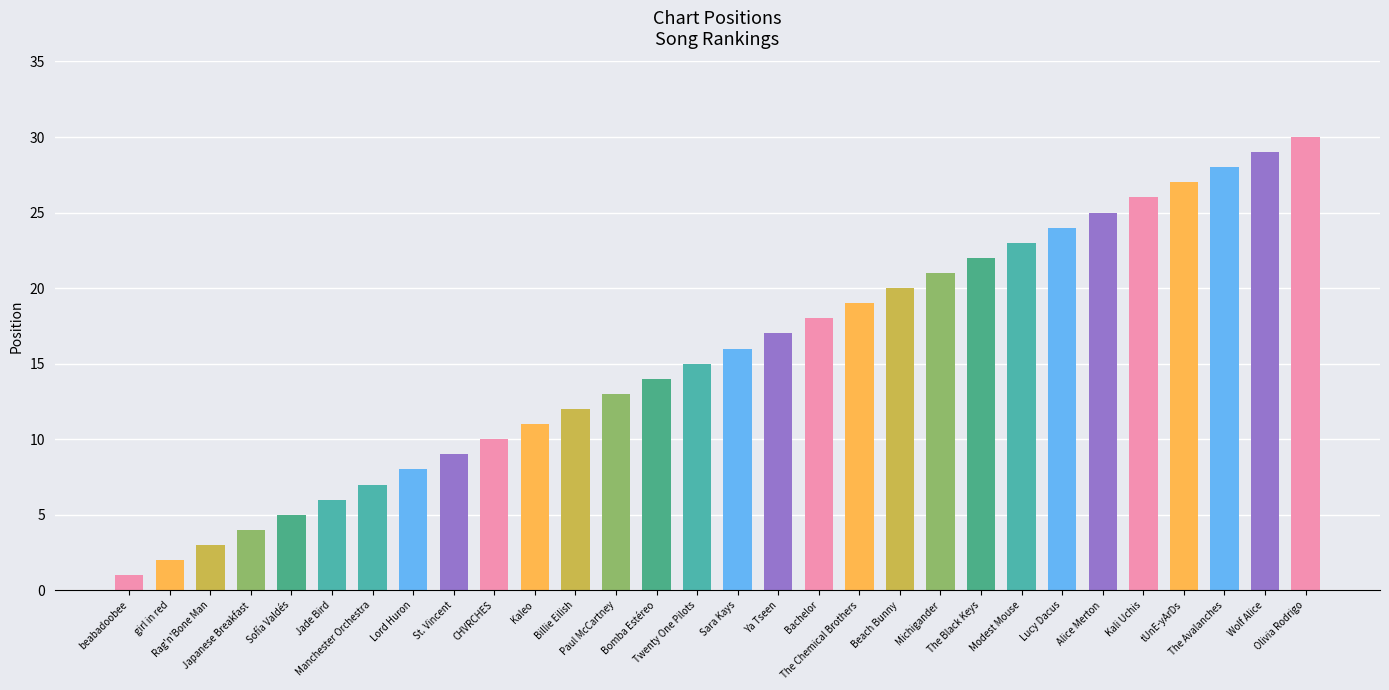

The value at Rag'n'Bone Man is 1. True or false?

False